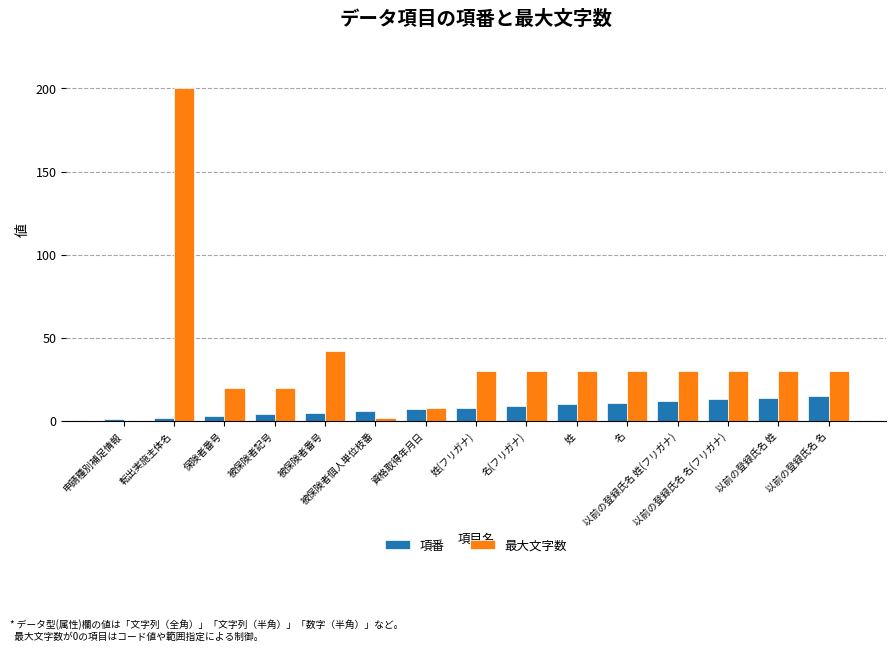

The value of 項番 at 以前の登録氏名 名 is 15. True or false?

True